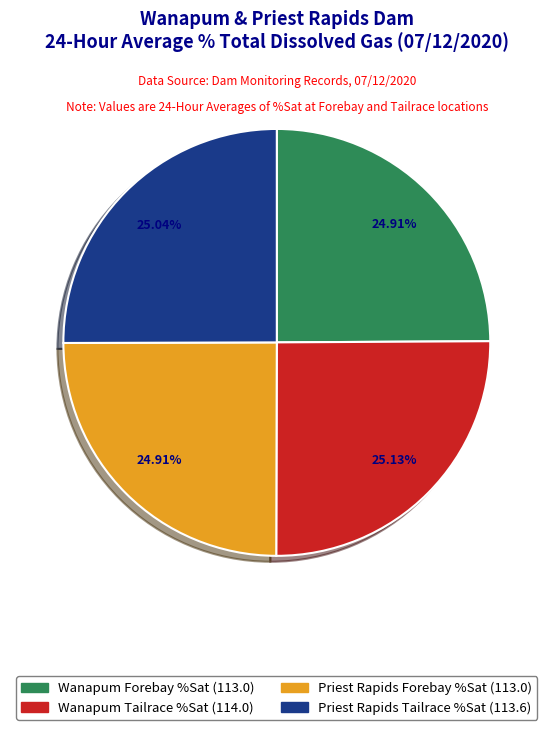

True or false: Wanapum Tailrace %Sat (114.0) accounts for 34% of the total.

False